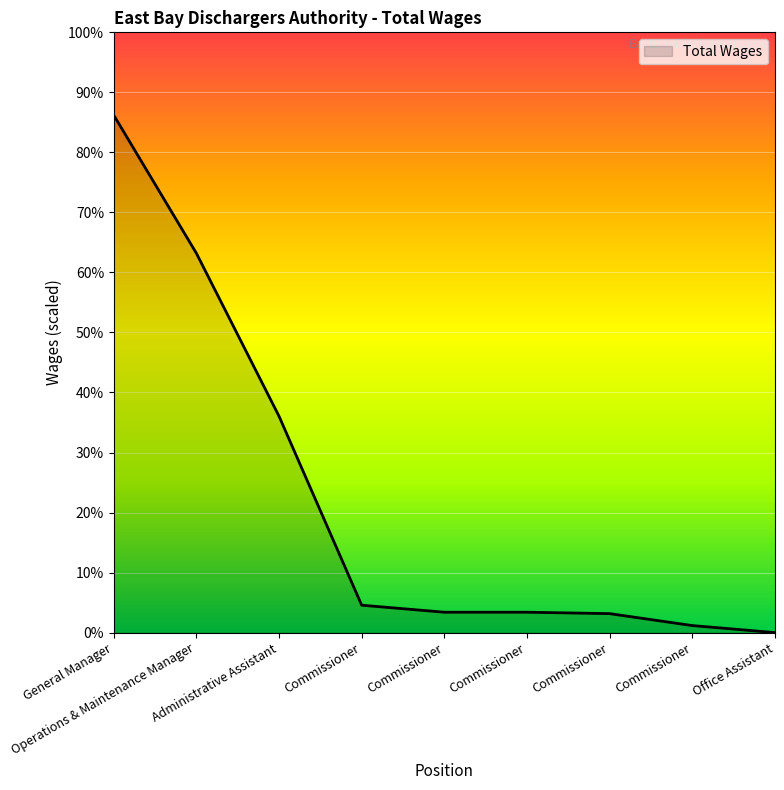

Is this an area chart (filled region under the line)?

Yes